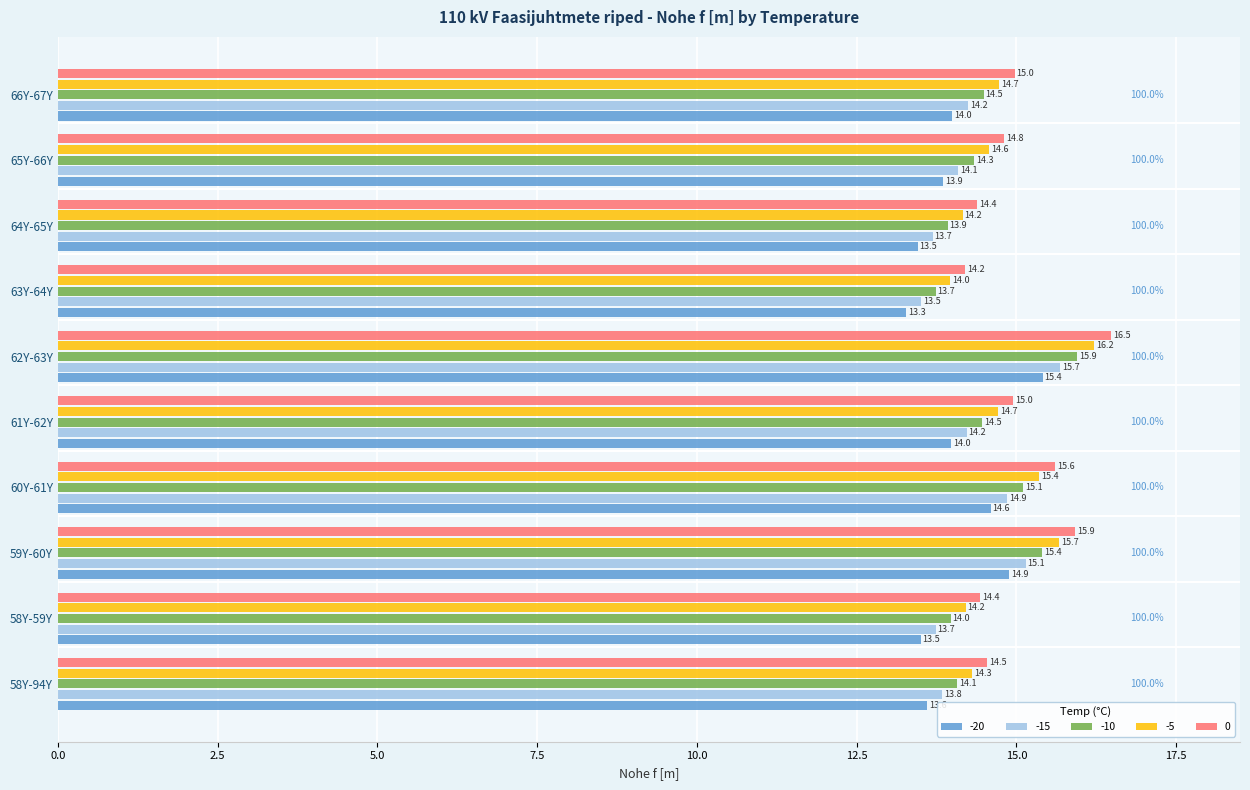

Which label corresponds to the smallest value in the chart?

63Y-64Y